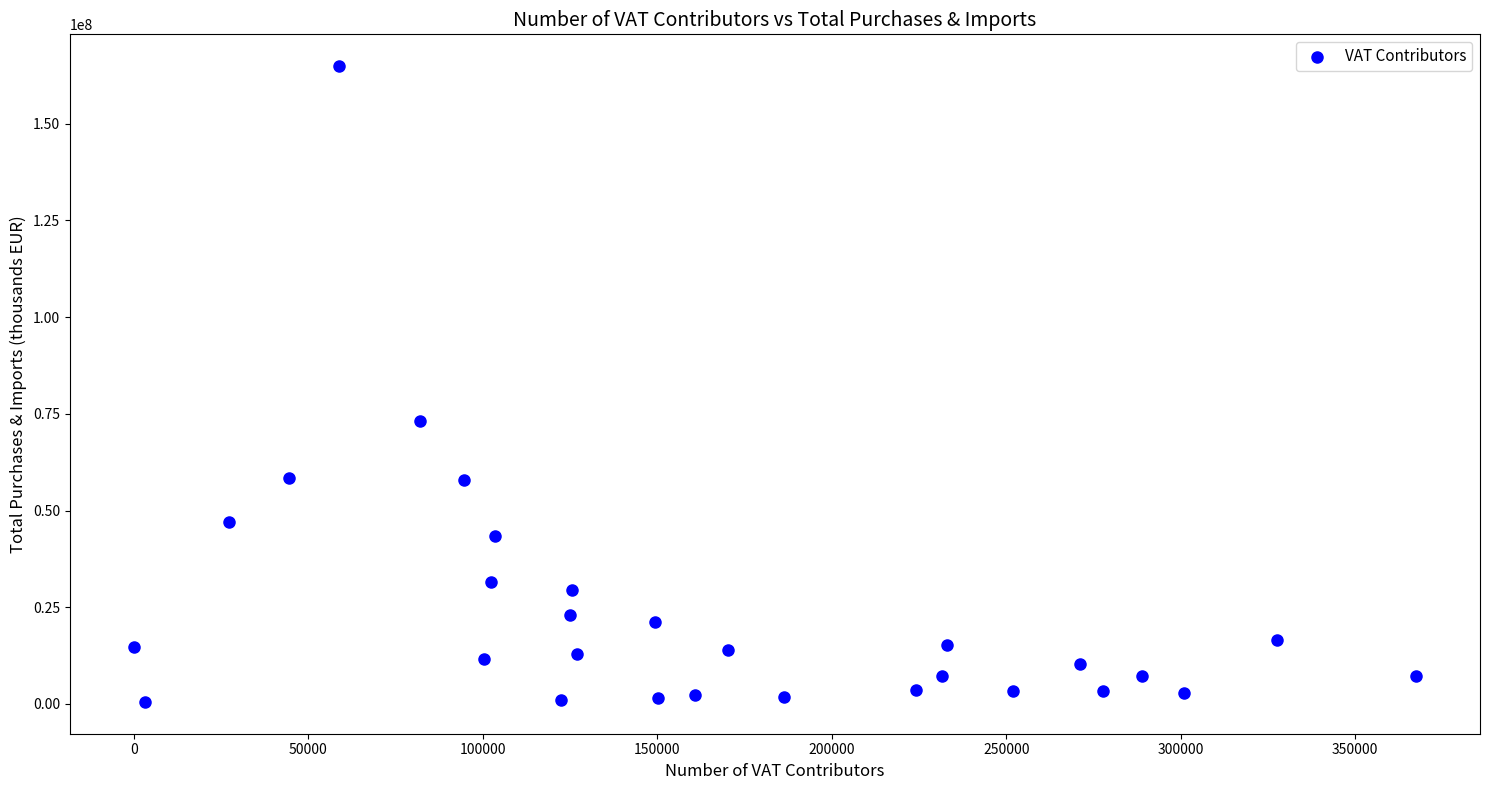

What Y value in the scatter plot is closest to 82696152?

73118601